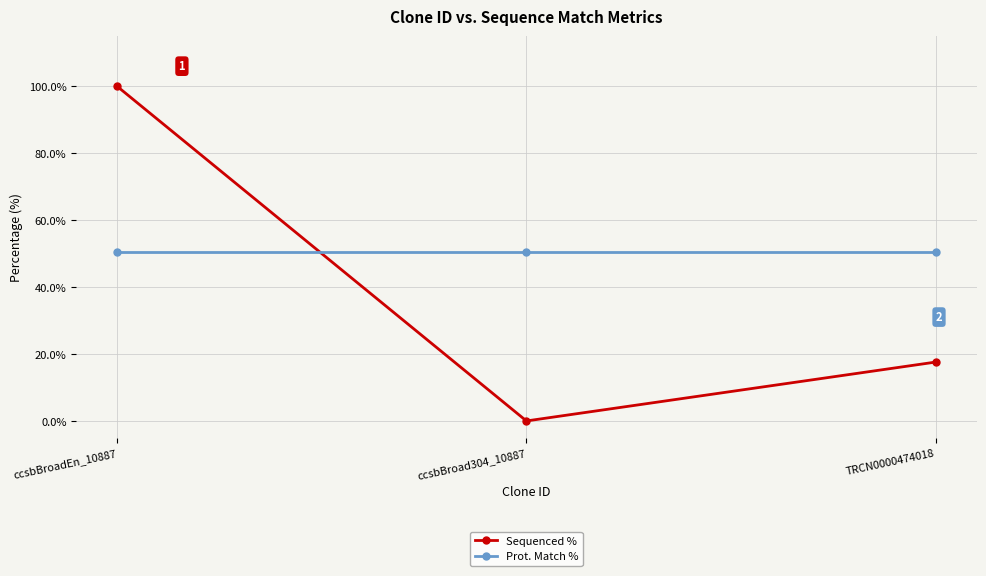

What is the difference between the highest and lowest values at TRCN0000474018?

33.0